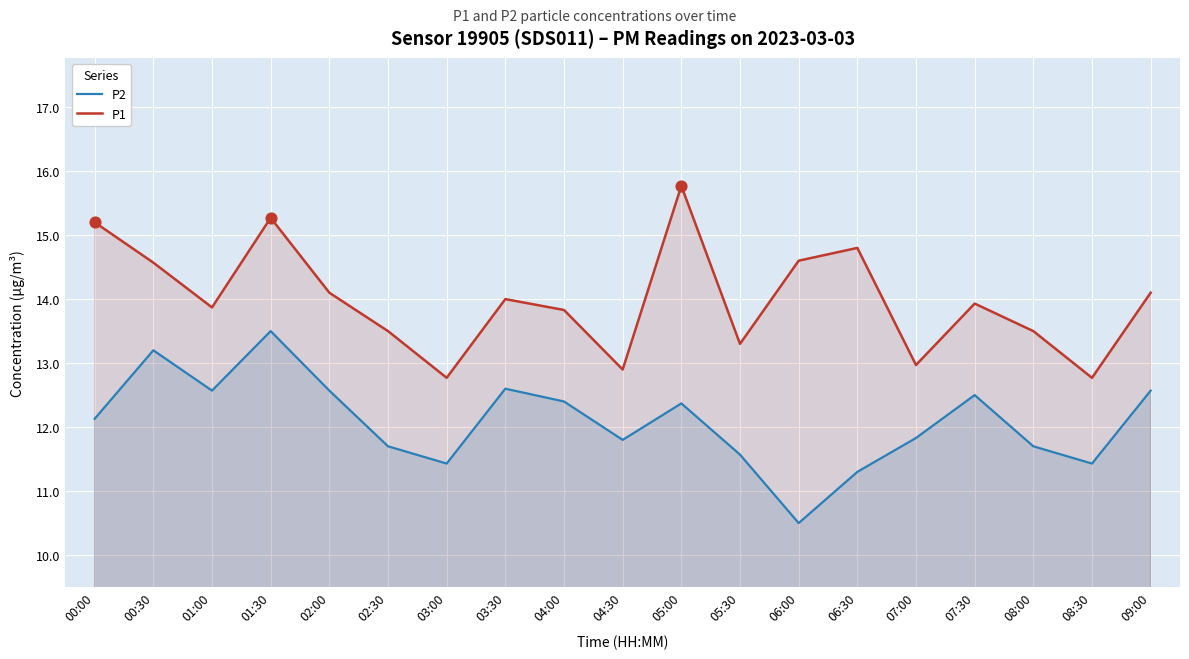

At which category is the sum across all series the highest?

01:30